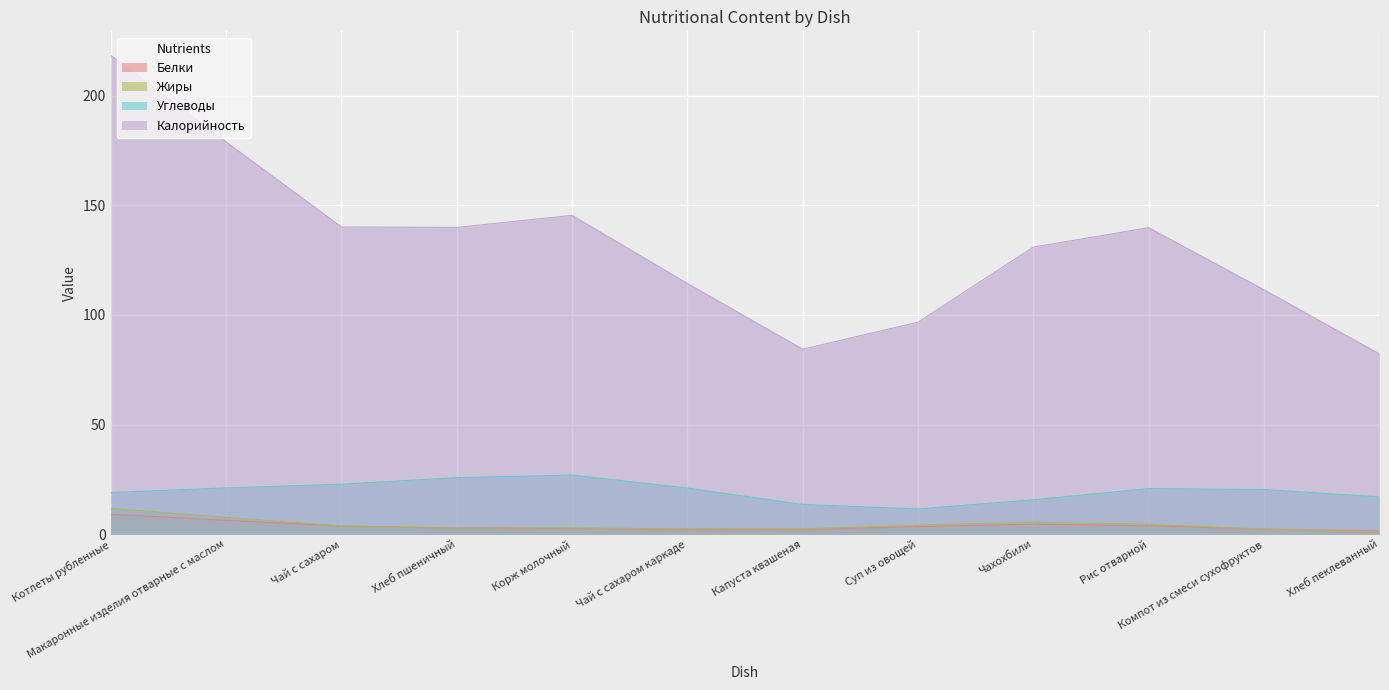

Which series has the widest spread of values?

Калорийность